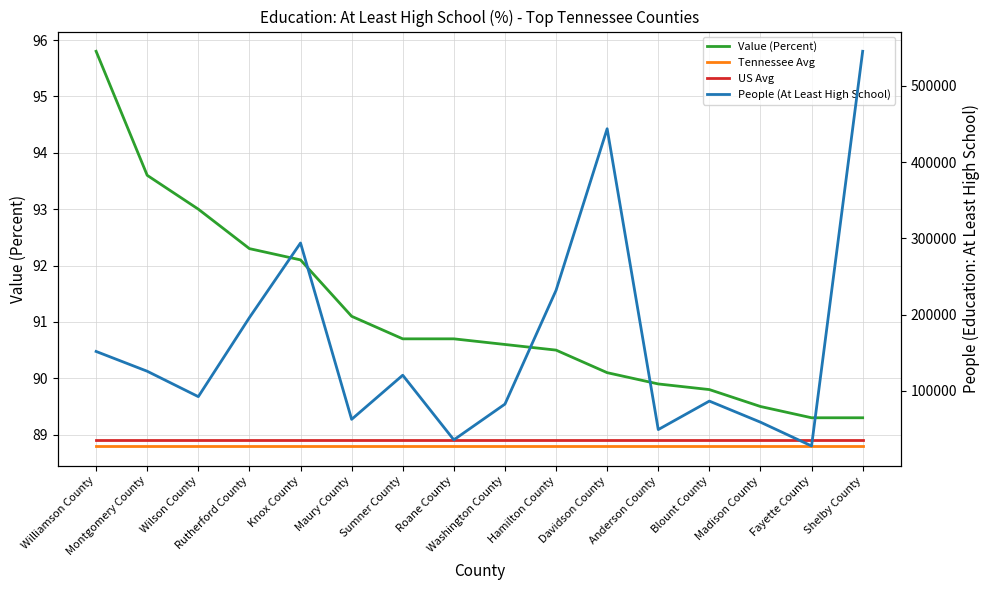

Rank the series at Blount County from highest to lowest value.

People (At Least High School), Value (Percent), US Avg, Tennessee Avg